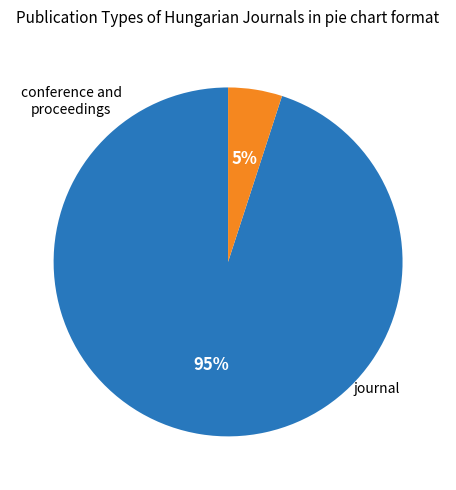

Does any single category account for the majority?

Yes